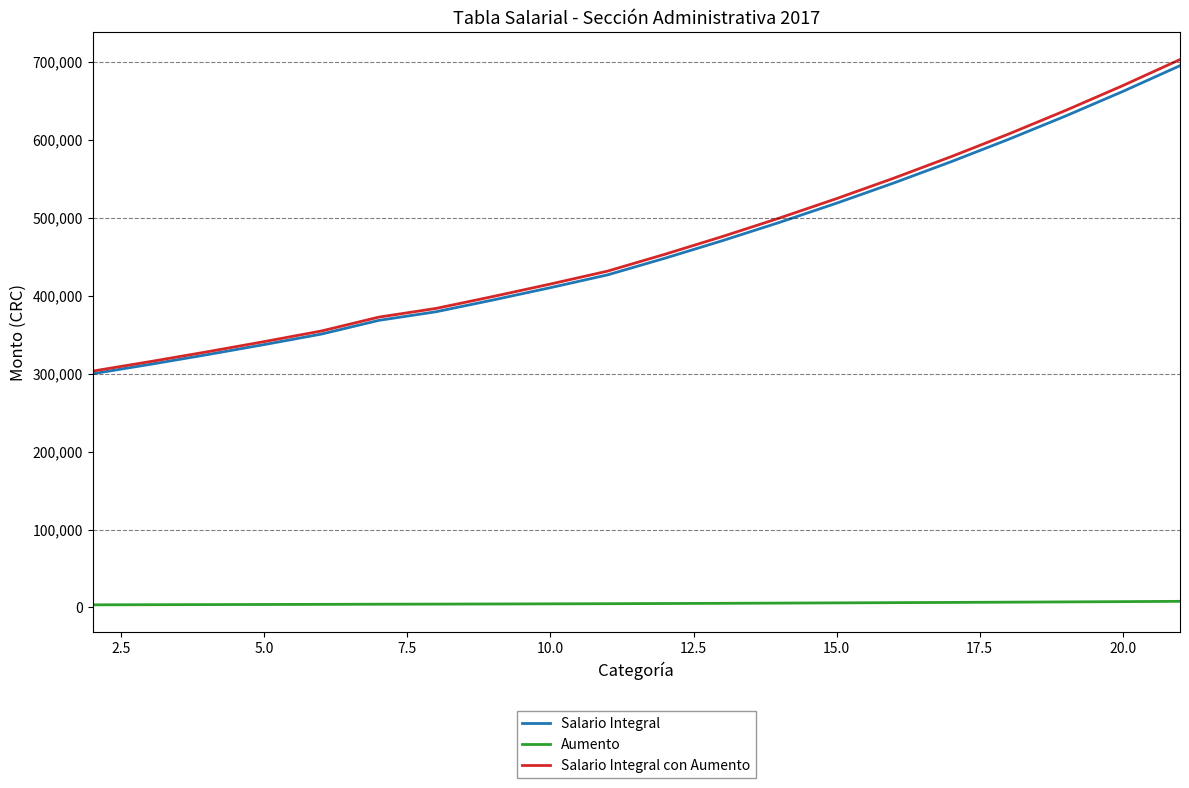

How many lines are shown in the chart?

3